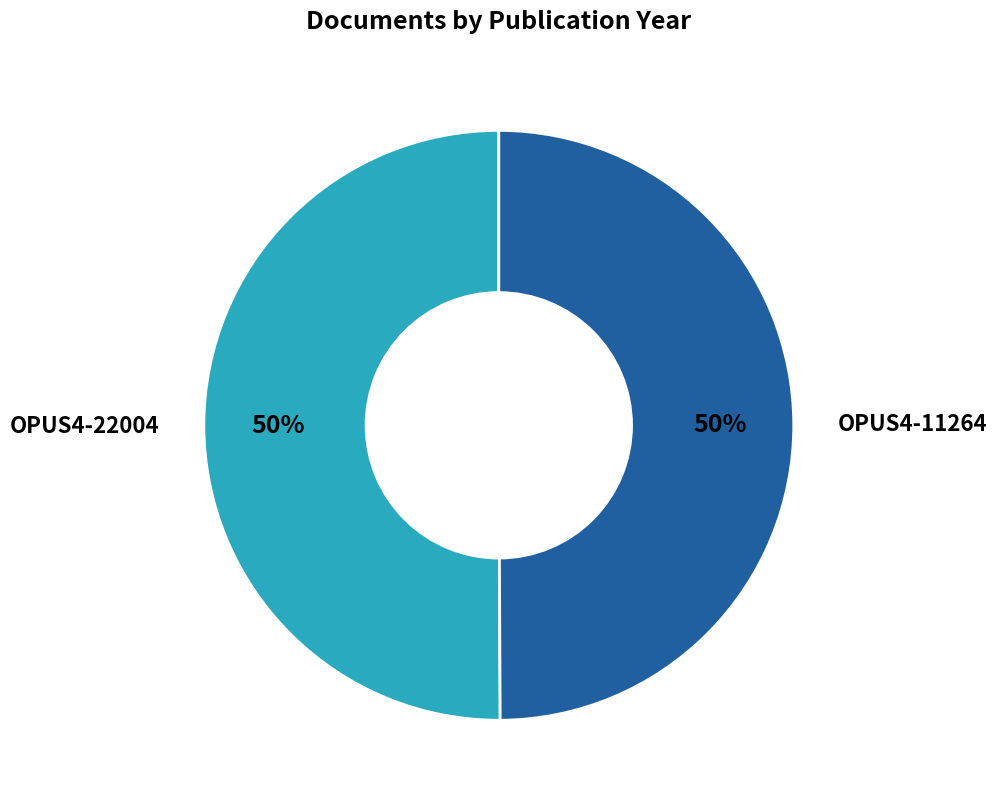

Is it true that OPUS4-22004 is 50% of the pie?

True